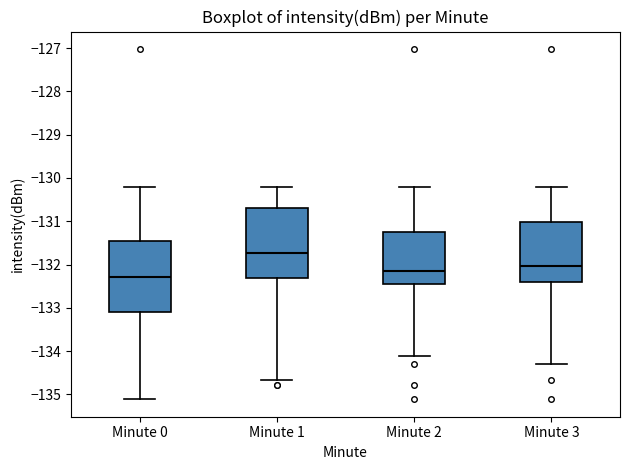

Reading left to right, read every box against the y-axis: the position of its median line, the range the box covers, and the ends of its whiskers. The values are not printed on the chart, so give them approximately, as read against the axis.

Minute 0: median -132.3, box -133.1 to -131.5, whiskers -135.1 to -130.2
Minute 1: median -131.7, box -132.3 to -130.7, whiskers -134.7 to -130.2
Minute 2: median -132.1, box -132.4 to -131.2, whiskers -134.1 to -130.2
Minute 3: median -132.0, box -132.4 to -131.0, whiskers -134.3 to -130.2